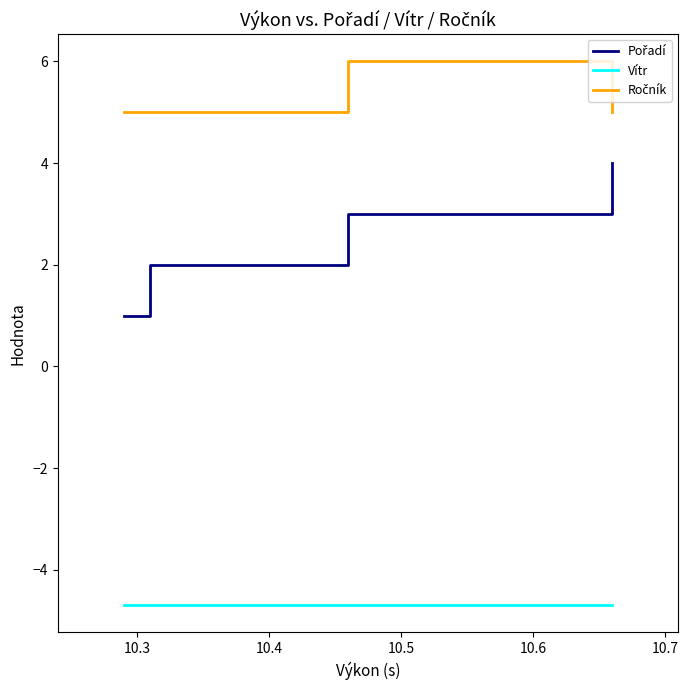

What is the greatest value displayed?

6.0